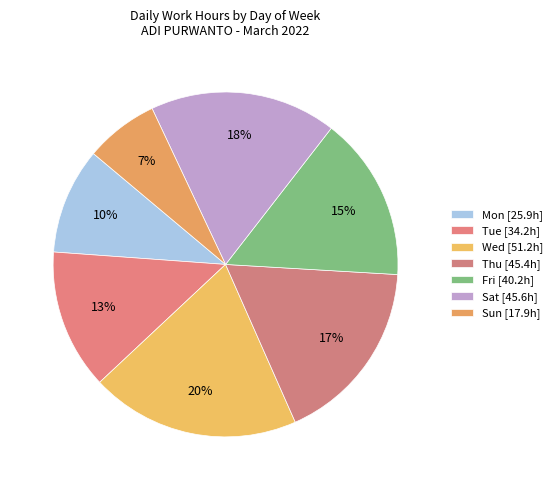

How many segments does this pie chart have?

7